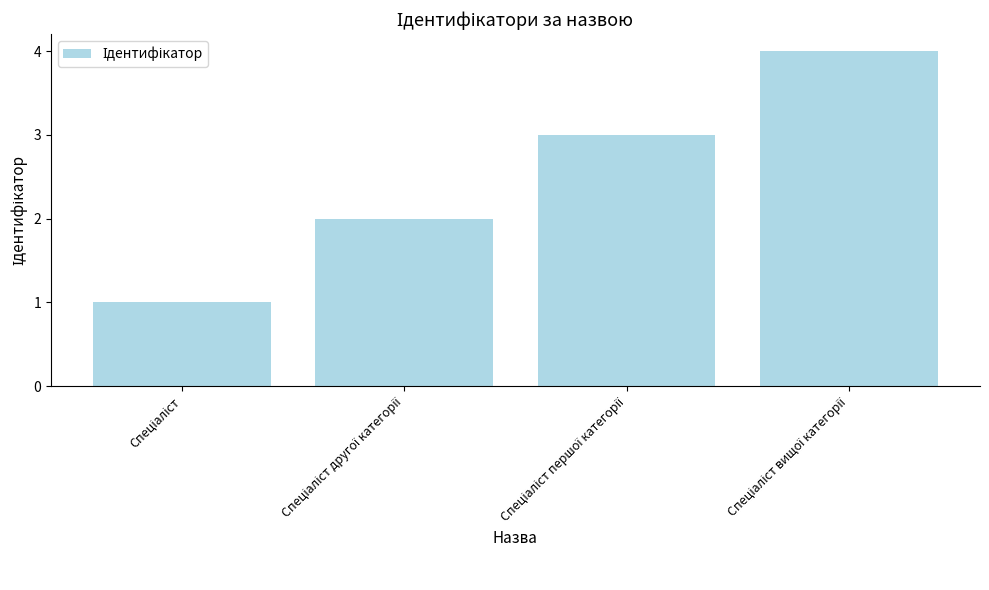

What is the sum of all values?

10